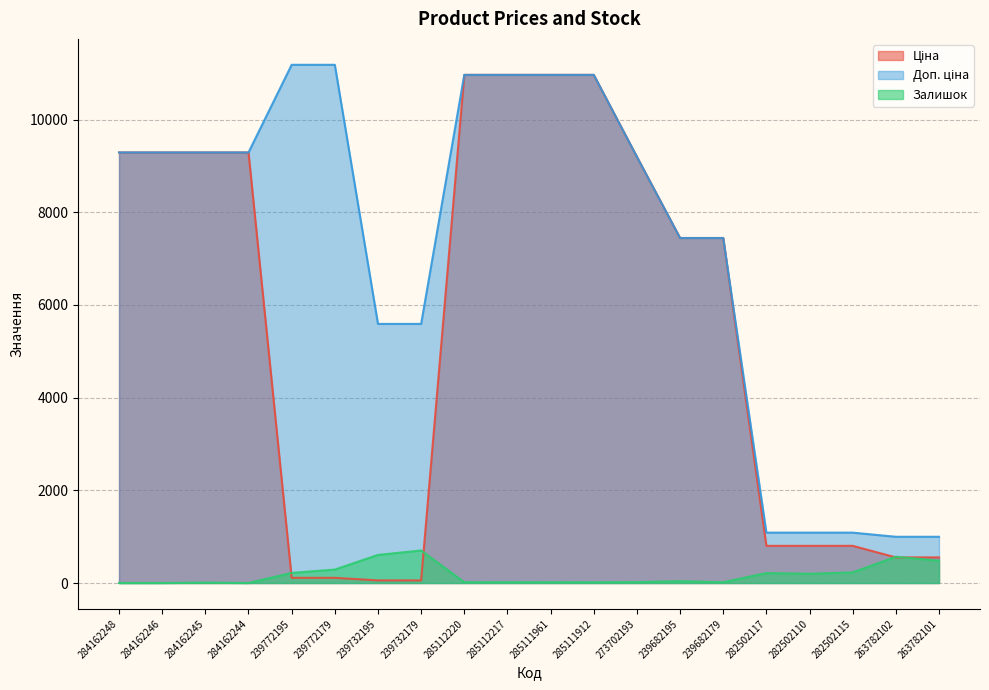

What is the difference between the highest and lowest values at 282502115?

858.0